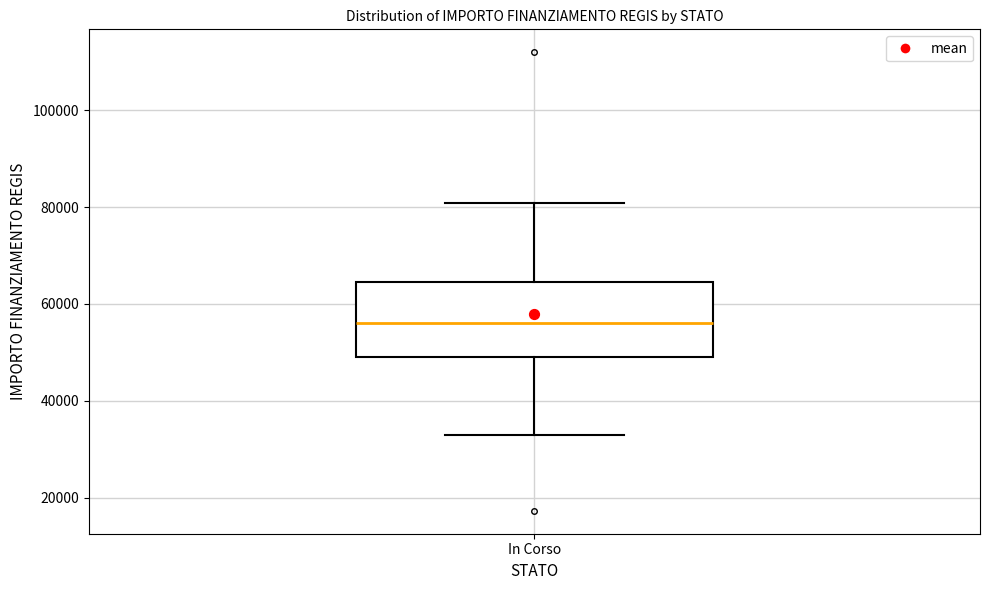

Transcribe this box plot: give where the median line is, the range the box spans, and where the two whiskers end, as read against the y-axis. The values are not printed on the chart, so give them approximately, as read against the axis.

median 56000, box 50000 to 64000, whiskers 32000 to 80000